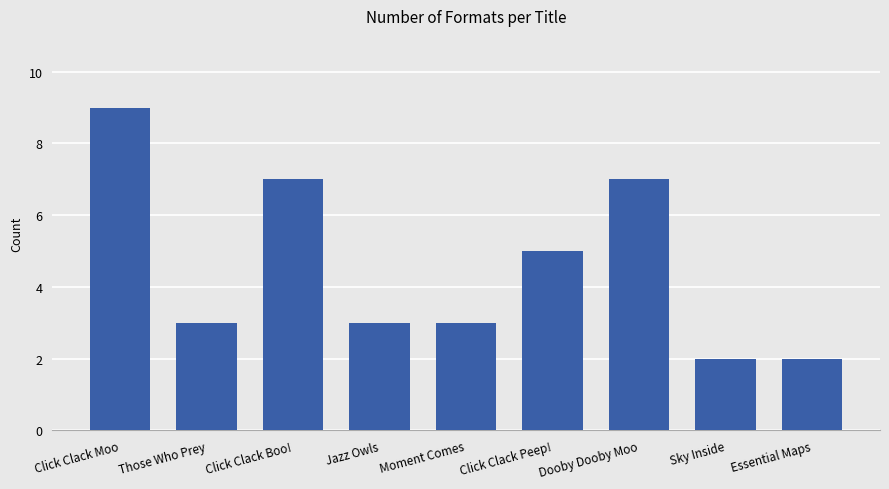

What position from the left is Click Clack Boo!?

3